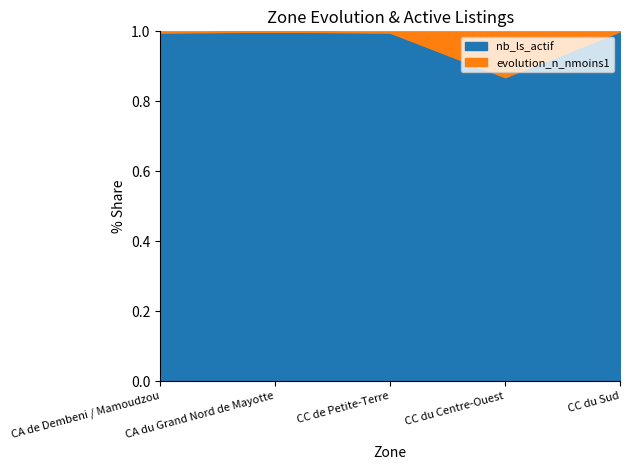

The value at CC de Petite-Terre is 1.6. True or false?

False